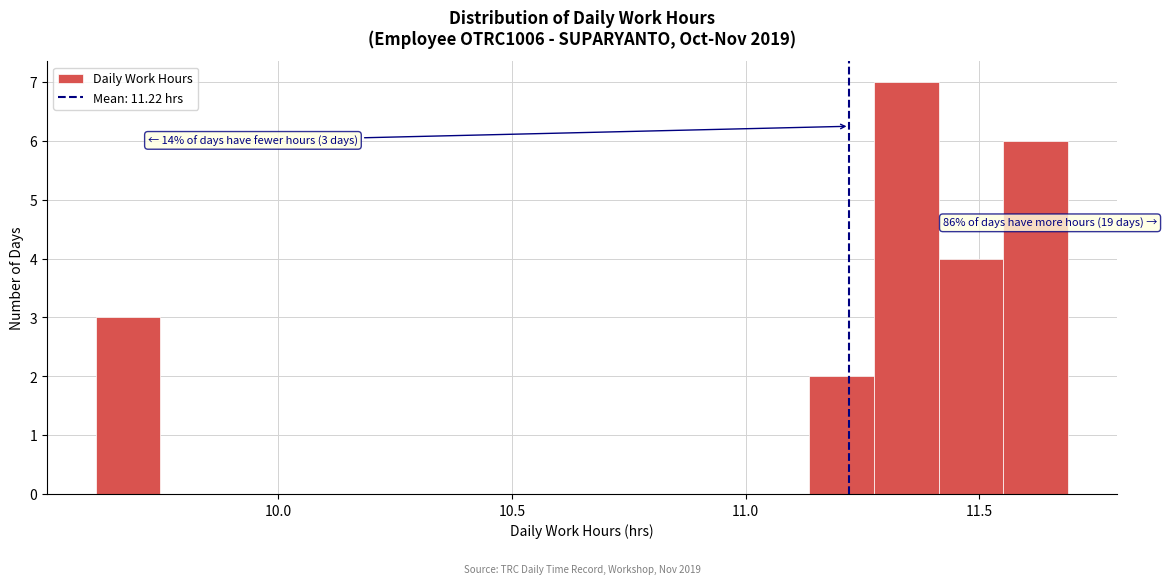

Read against the x-axis, roughly where is the centre of the tallest bar?

11.35